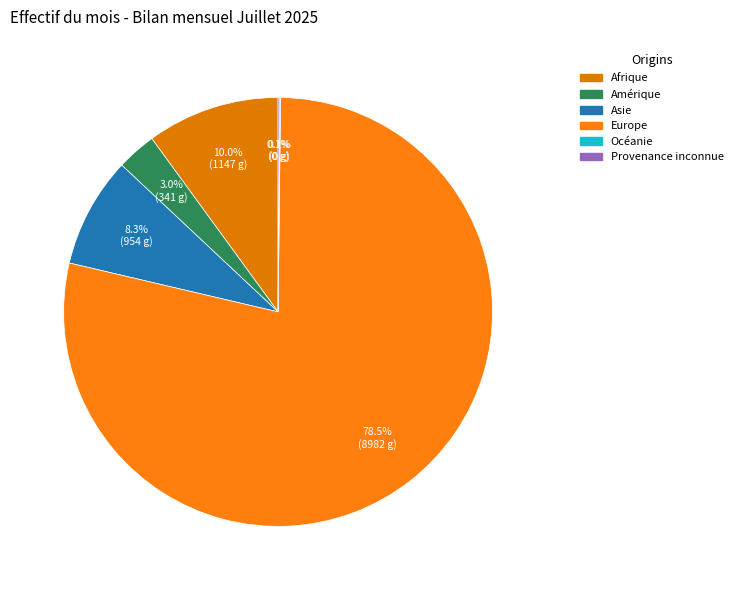

Rank the categories by value from highest to lowest.

Europe, Afrique, Asie, Amérique, Provenance inconnue, Océanie